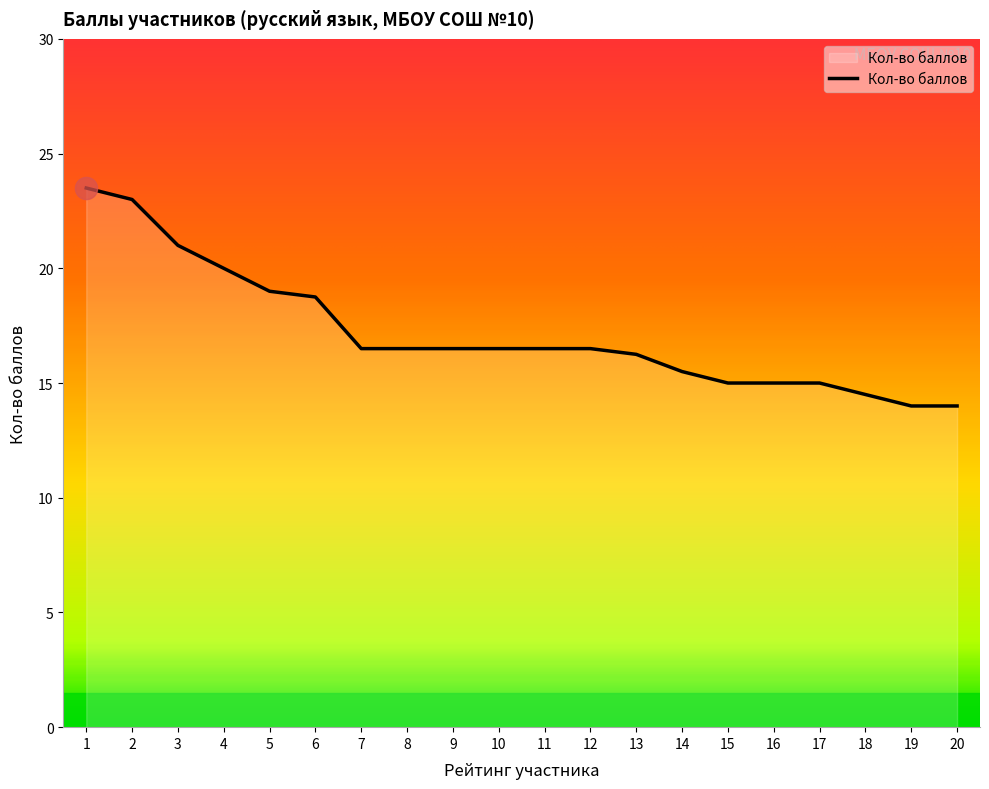

What is the maximum value shown in the chart?

23.5